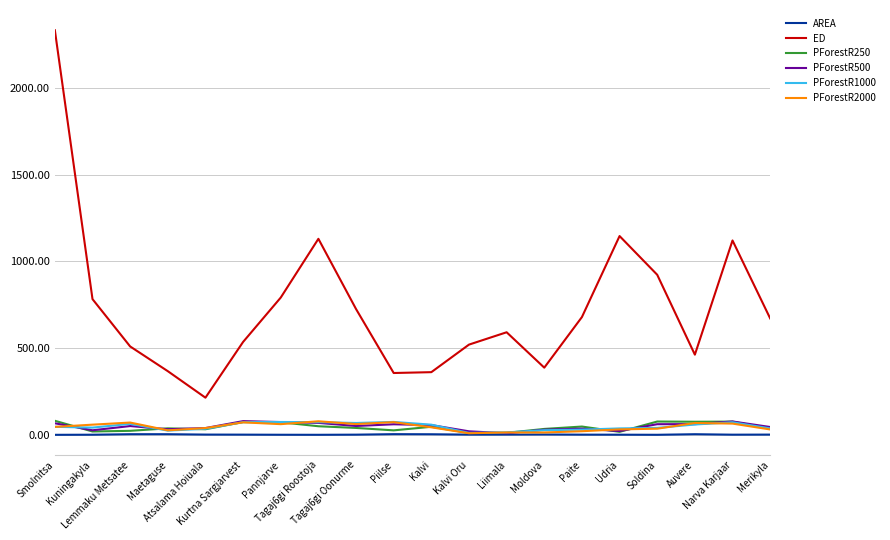

What is the highest value of the ED series?

2333.3